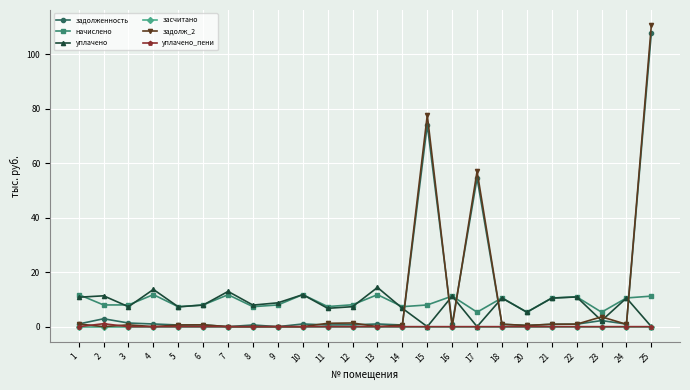

How many interior local valleys does the начислено series have?

8